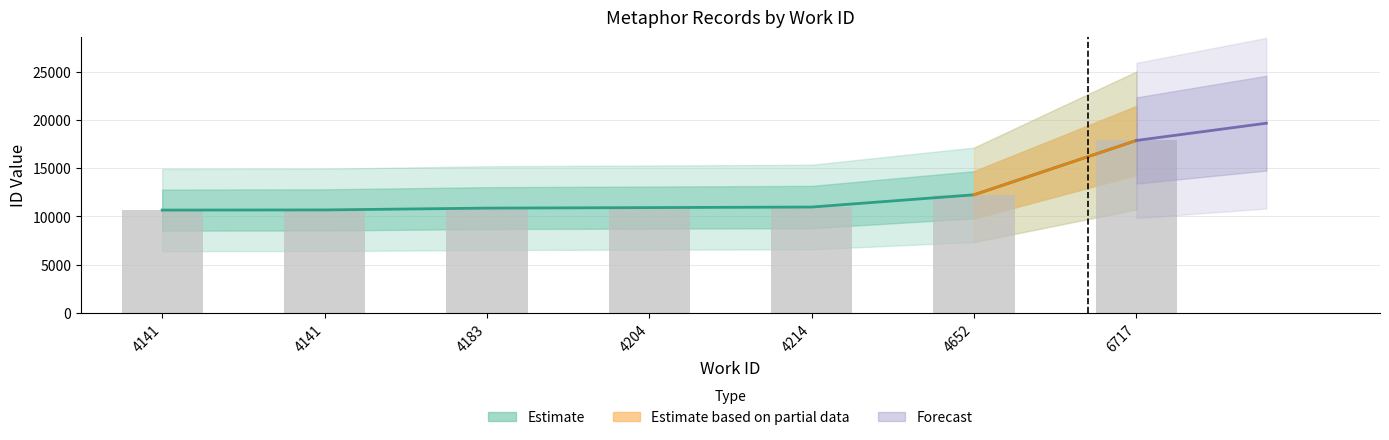

What is the value of the 4th bar from the left?

10907